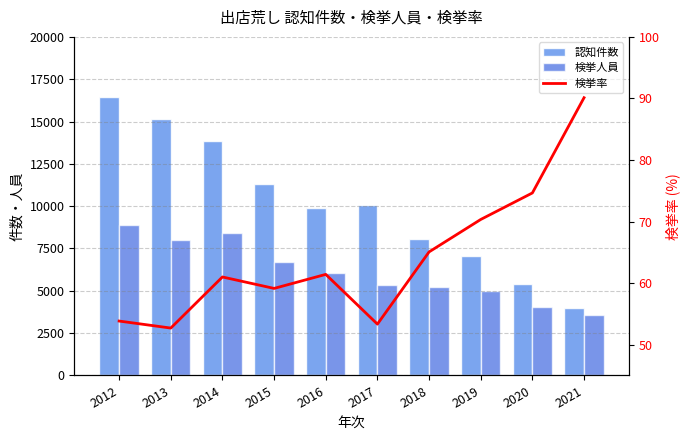

At which label is 検挙率 closest to 71?

2019